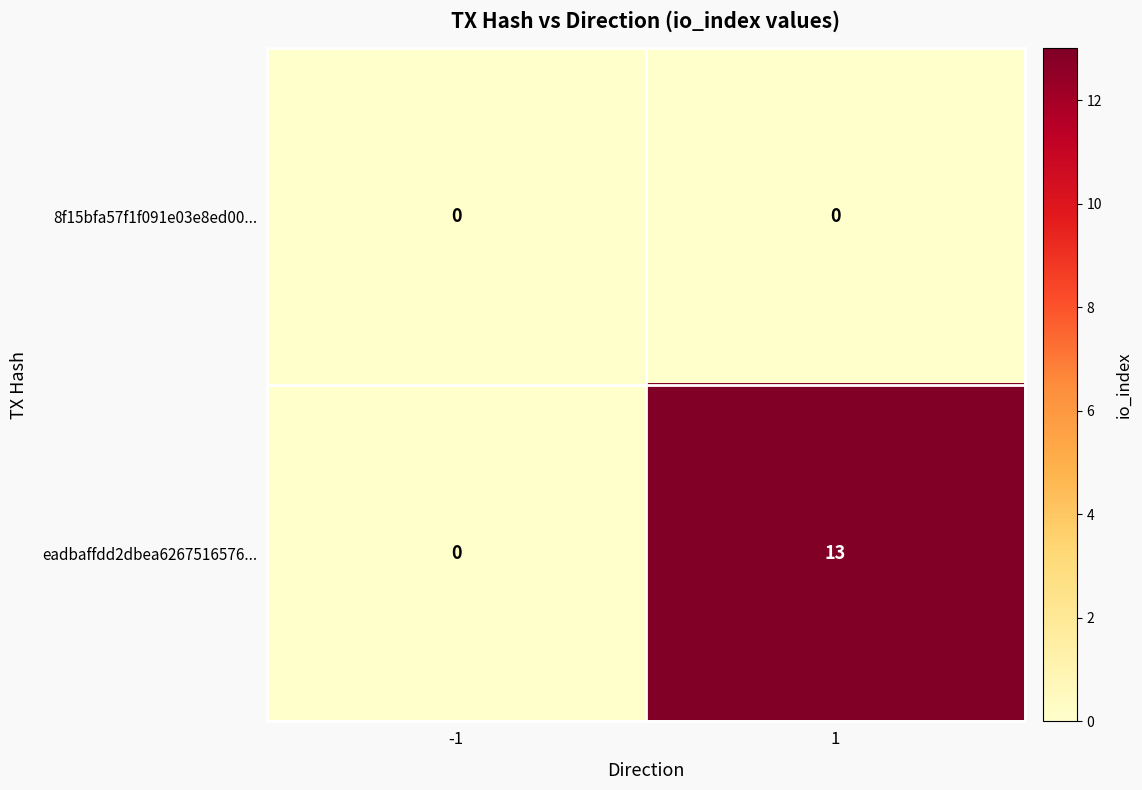

Is the value of eadbaffdd2dbea6267516576... at 1 greater than the value of 8f15bfa57f1f091e03e8ed00... at -1?

Yes